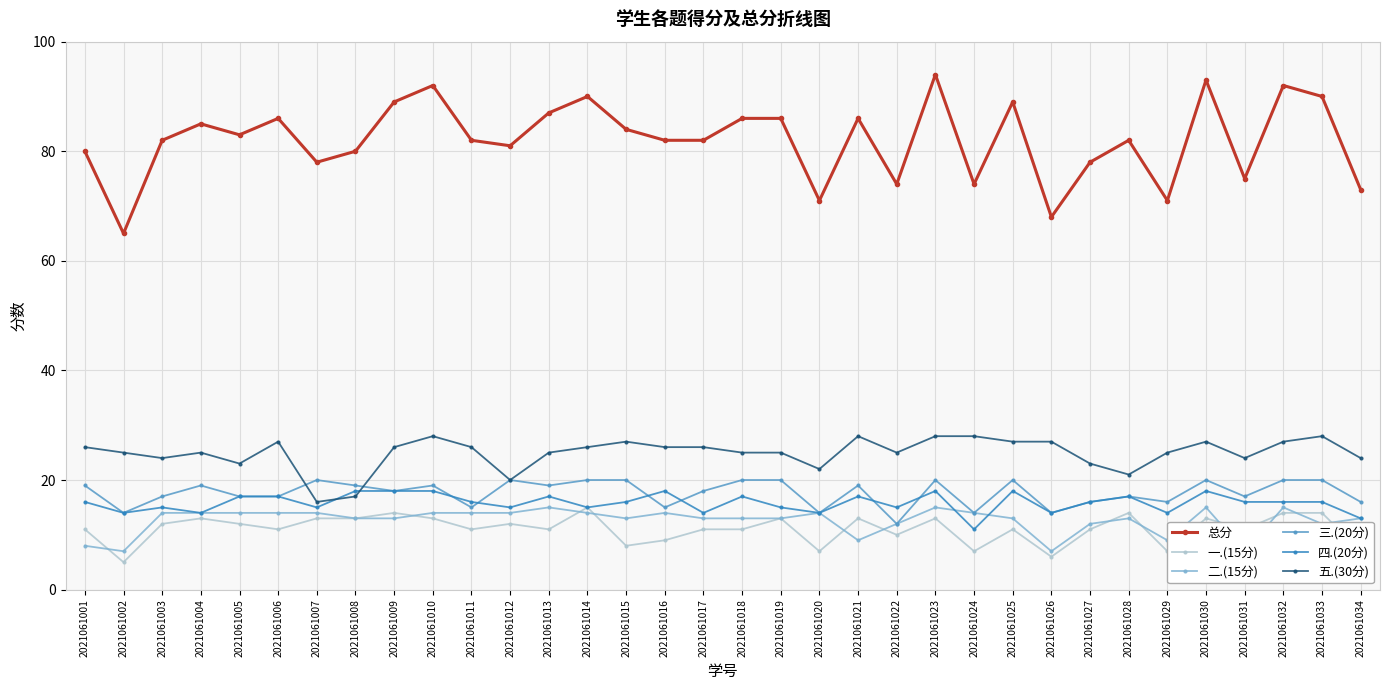

Which label corresponds to the largest value in the chart?

2021061023